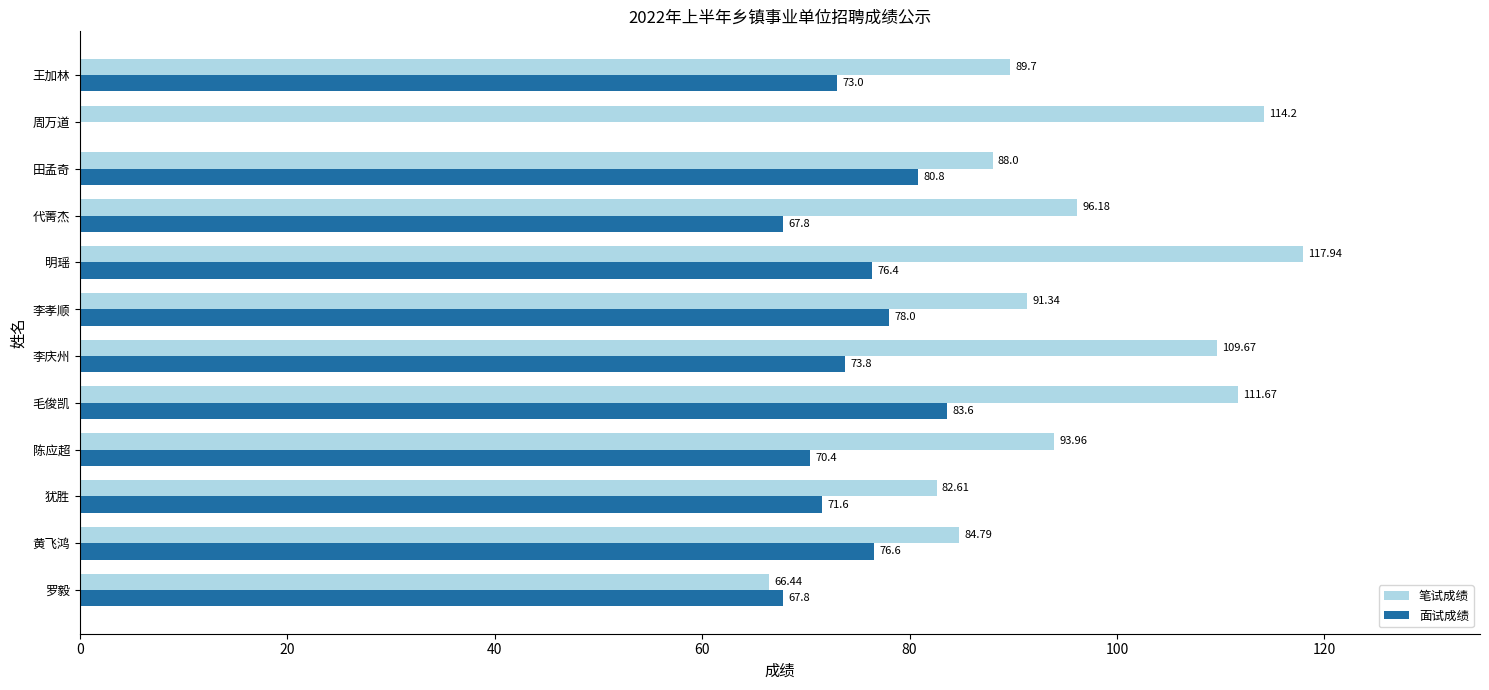

What is the sum of all 笔试成绩 values?

1146.5